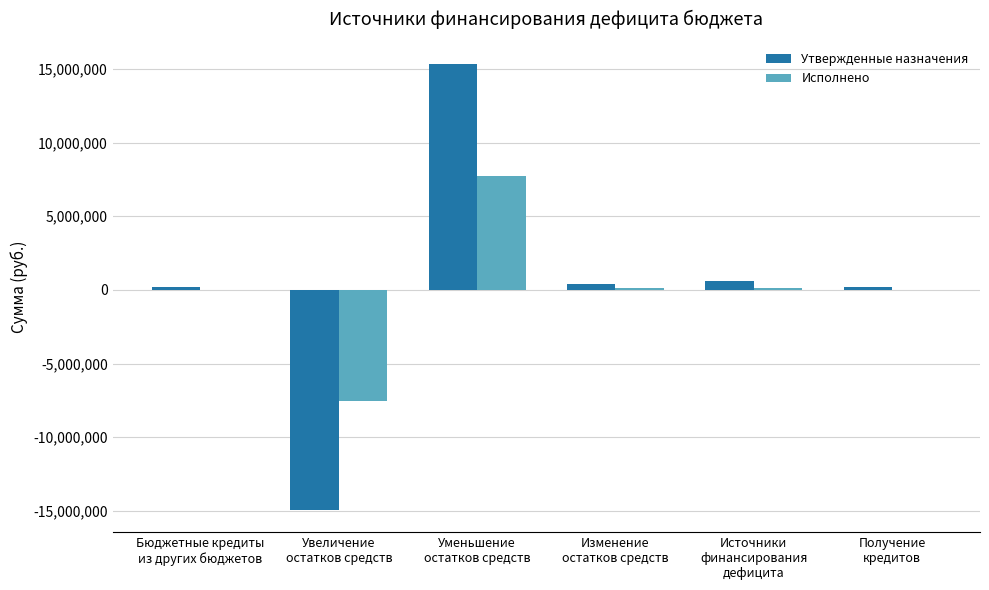

True or false: Утвержденные назначения has a value of 15328078.0 at Уменьшение
остатков средств.

True